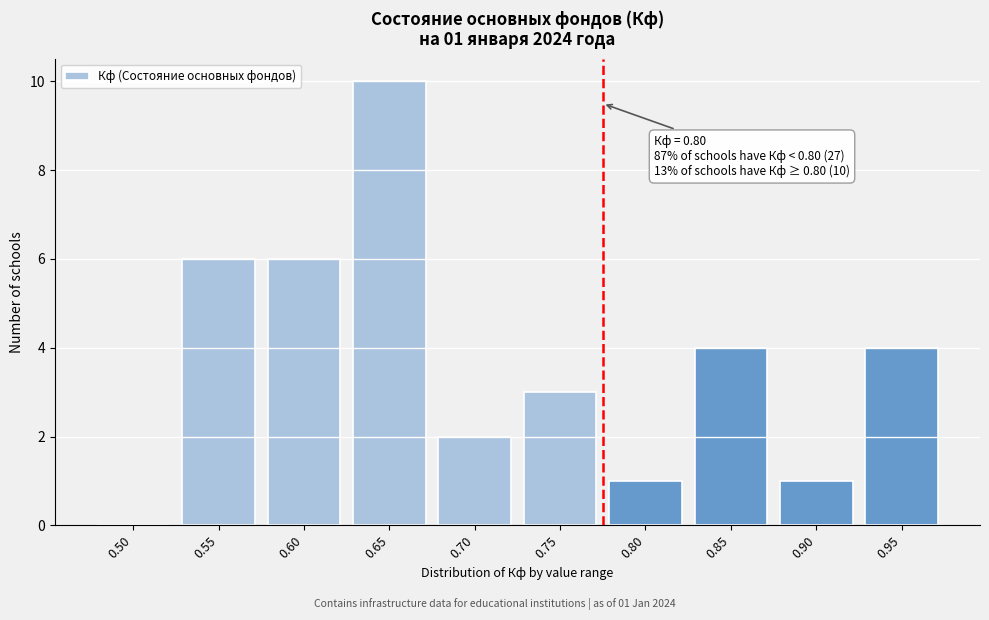

Reading right to left, extract all data points from this chart.

0.95=4	0.90=1	0.85=4	0.80=1	0.75=3	0.70=2	0.65=10	0.60=6	0.55=6	0.50=0